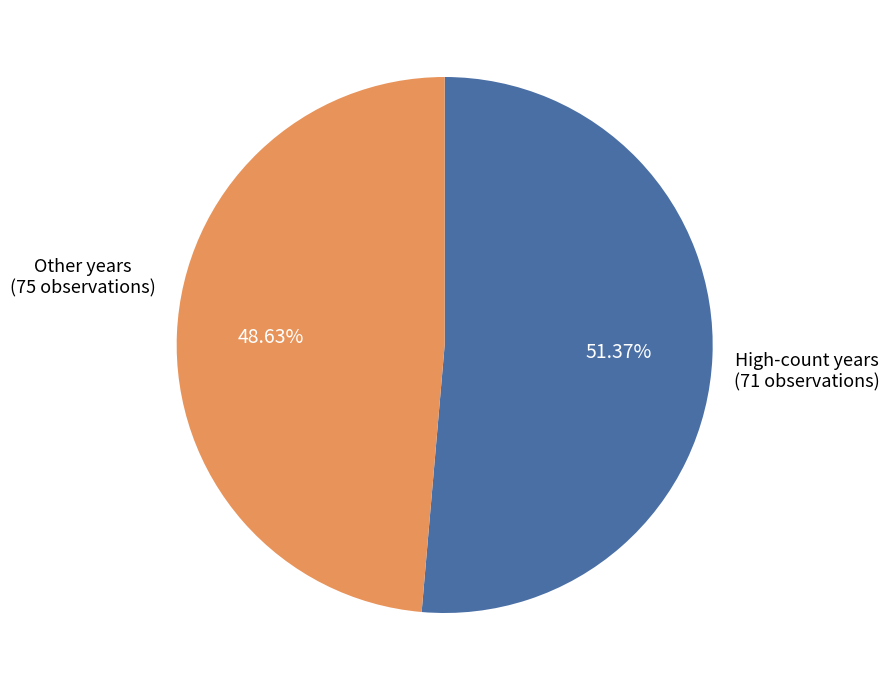

Is there any slice that represents more than half of the pie?

Yes